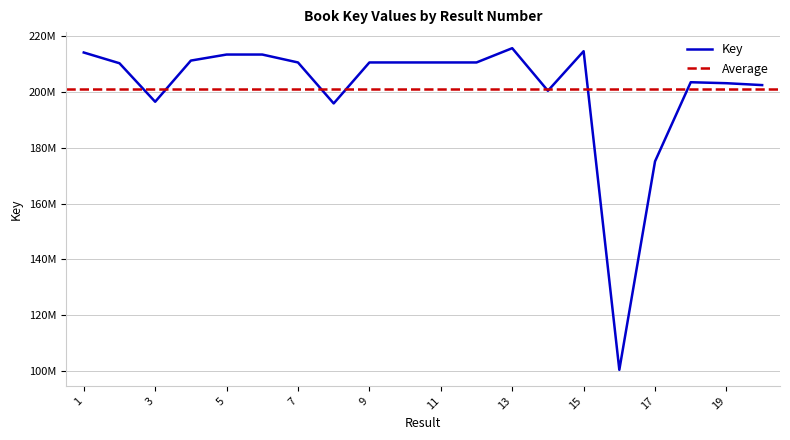

How many points are higher than both their immediate neighbors (excluding endpoints)?

6